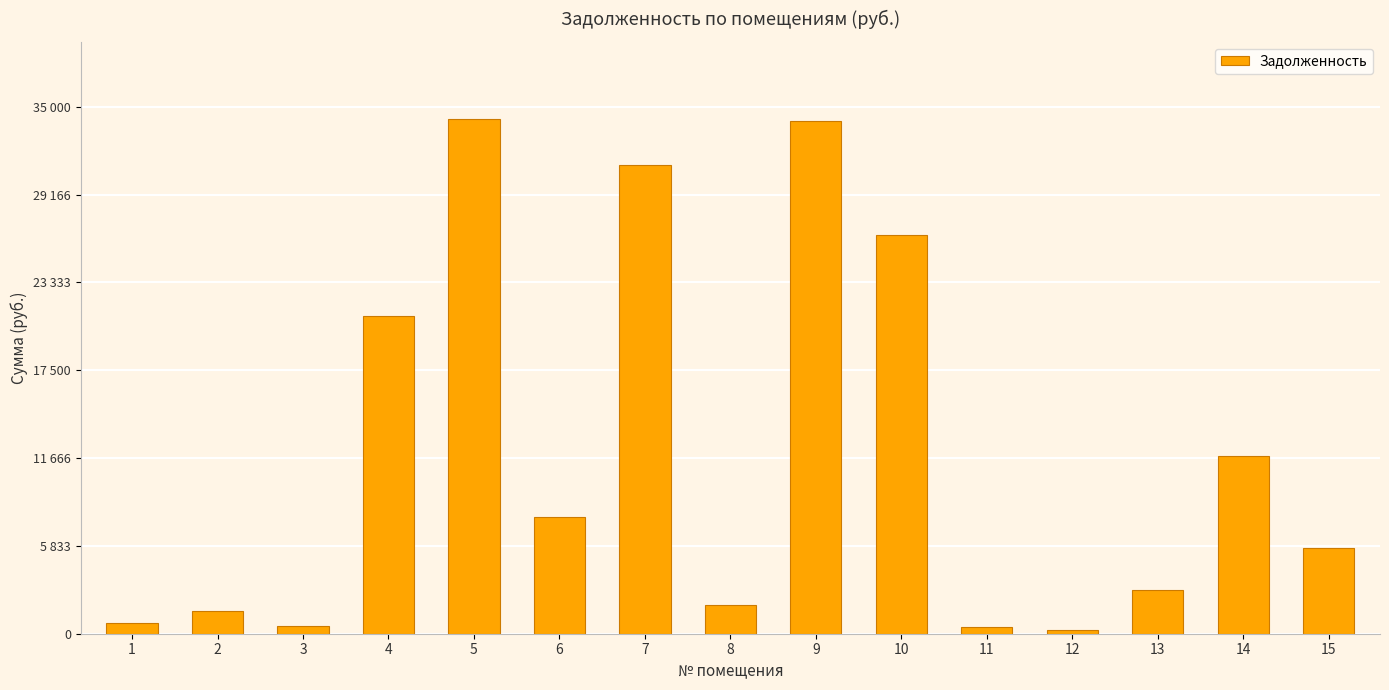

How many categories are shown in the chart?

15